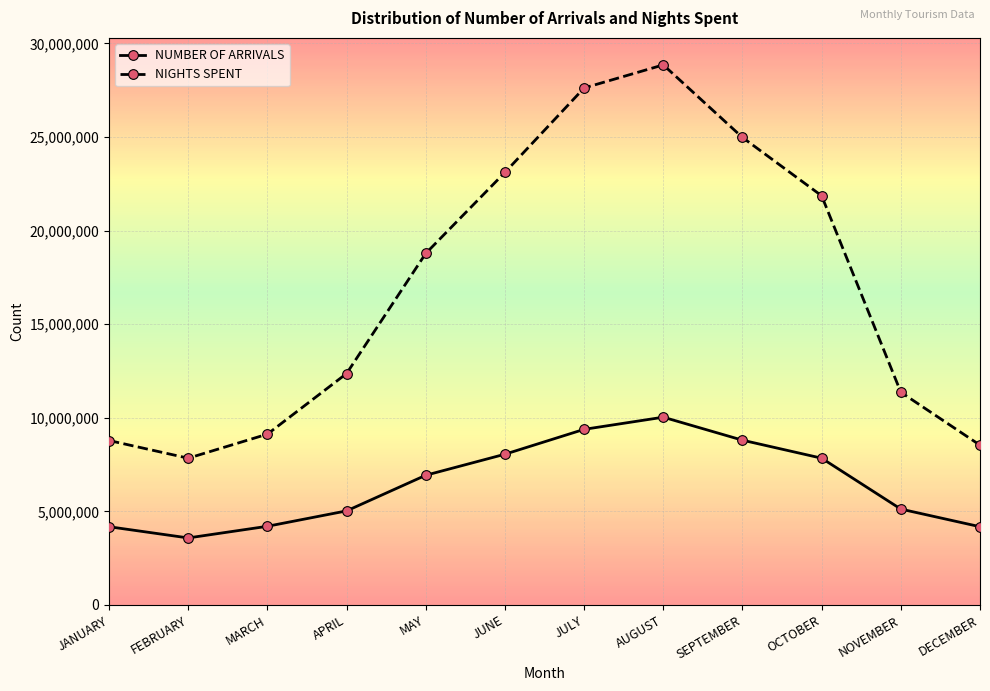

The value of NUMBER OF ARRIVALS at JUNE is 8050681. True or false?

True